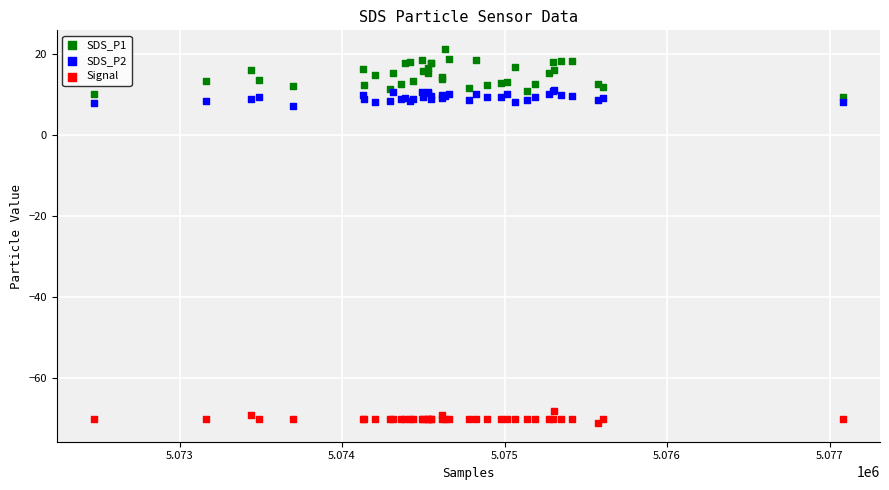

Which series reaches the maximum Y coordinate?

SDS_P1